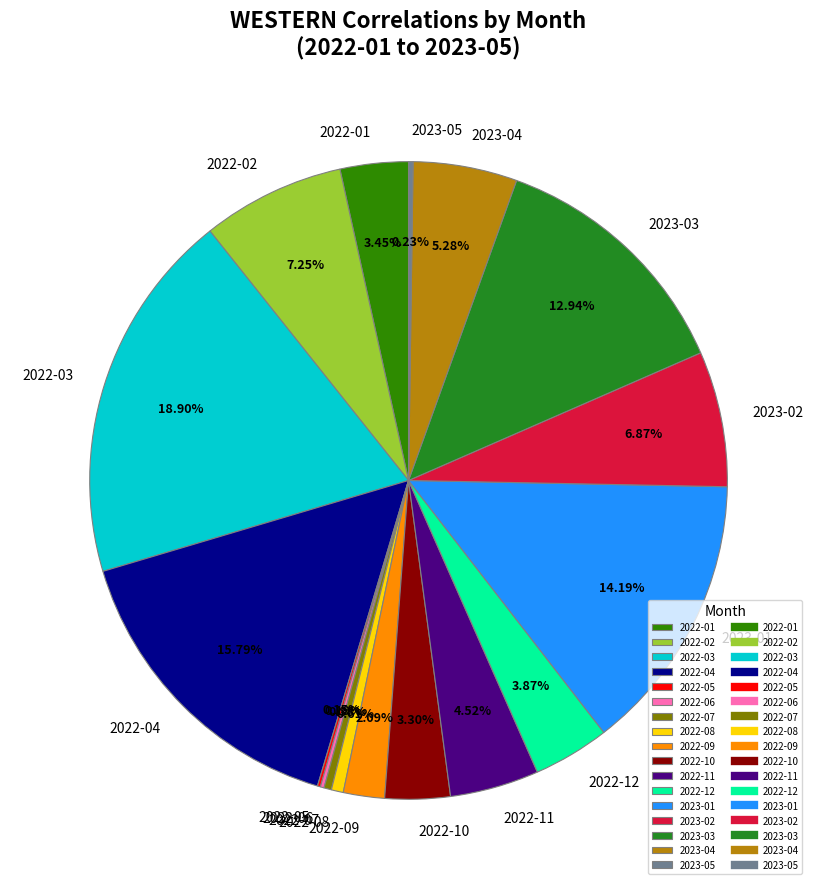

Is 2022-04 the majority of the pie?

No